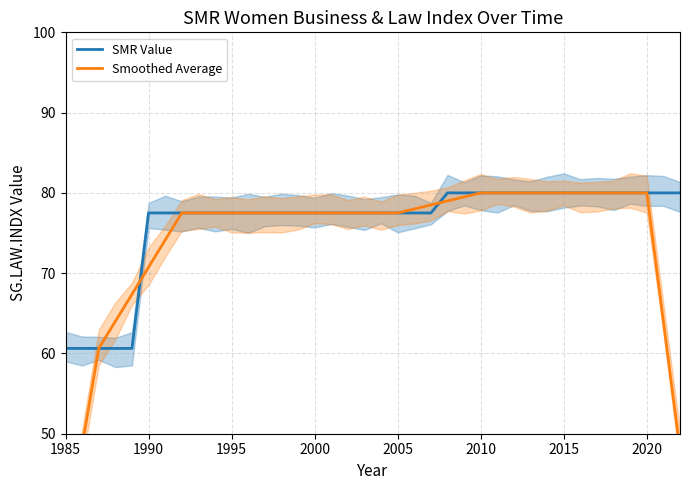

Reading right to left, what are all the values shown in this chart?

SMR Value: 80.0	80.0	80.0	80.0	80.0	80.0	80.0	80.0	80.0	80.0	80.0	80.0	80.0	80.0	80.0	77.5	77.5	77.5	77.5	77.5	77.5	77.5	77.5	77.5	77.5	77.5	77.5	77.5	77.5	77.5	77.5	77.5	77.5	60.6	60.6	60.6	60.6	60.6
Smoothed Average: 48.0	64.0	80.0	80.0	80.0	80.0	80.0	80.0	80.0	80.0	80.0	80.0	80.0	79.5	79.0	78.5	78.0	77.5	77.5	77.5	77.5	77.5	77.5	77.5	77.5	77.5	77.5	77.5	77.5	77.5	77.5	74.1	70.8	67.4	64.0	60.6	48.5	36.4